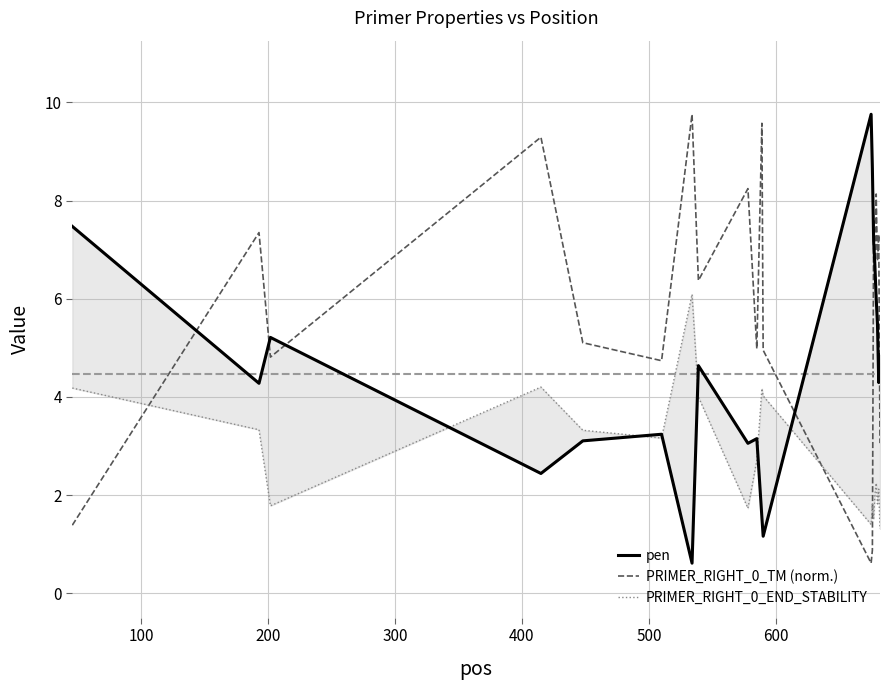

True or false: PRIMER_RIGHT_0_TM (norm.) and pen intersect in this chart.

True